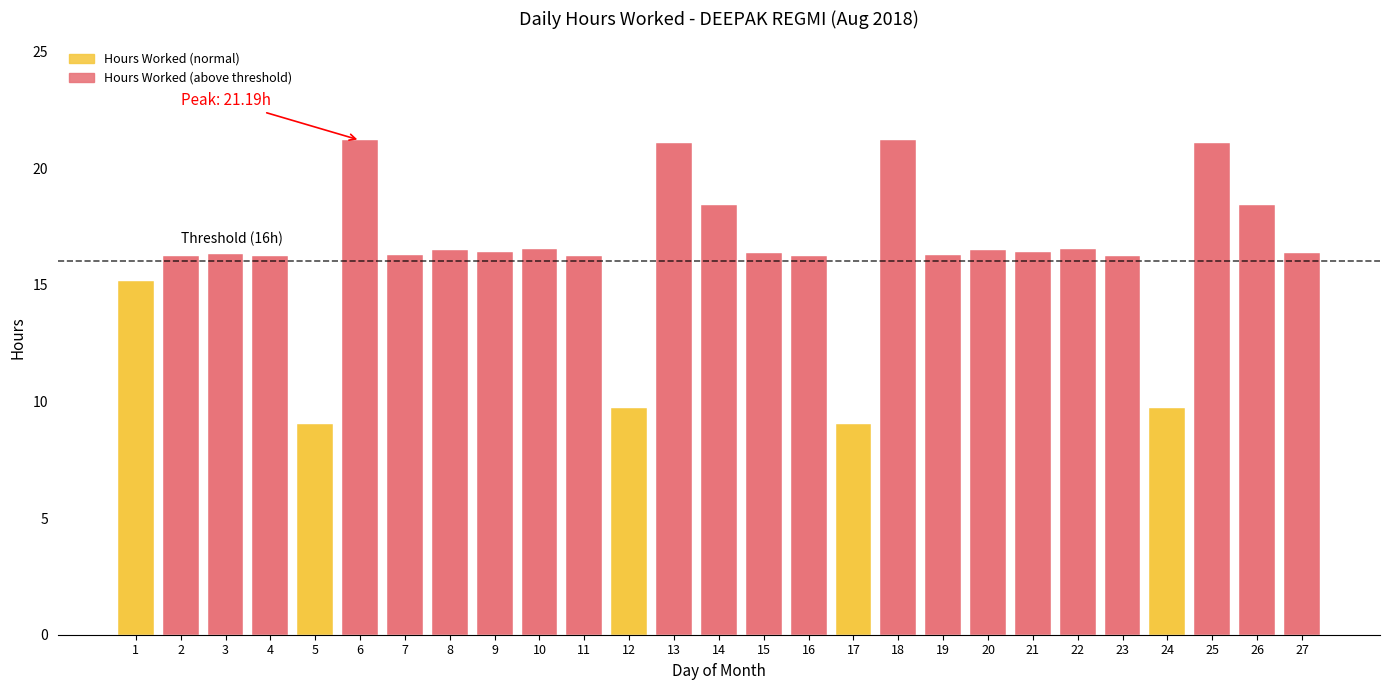

True or false: the data shows 9.9 at 20.

False